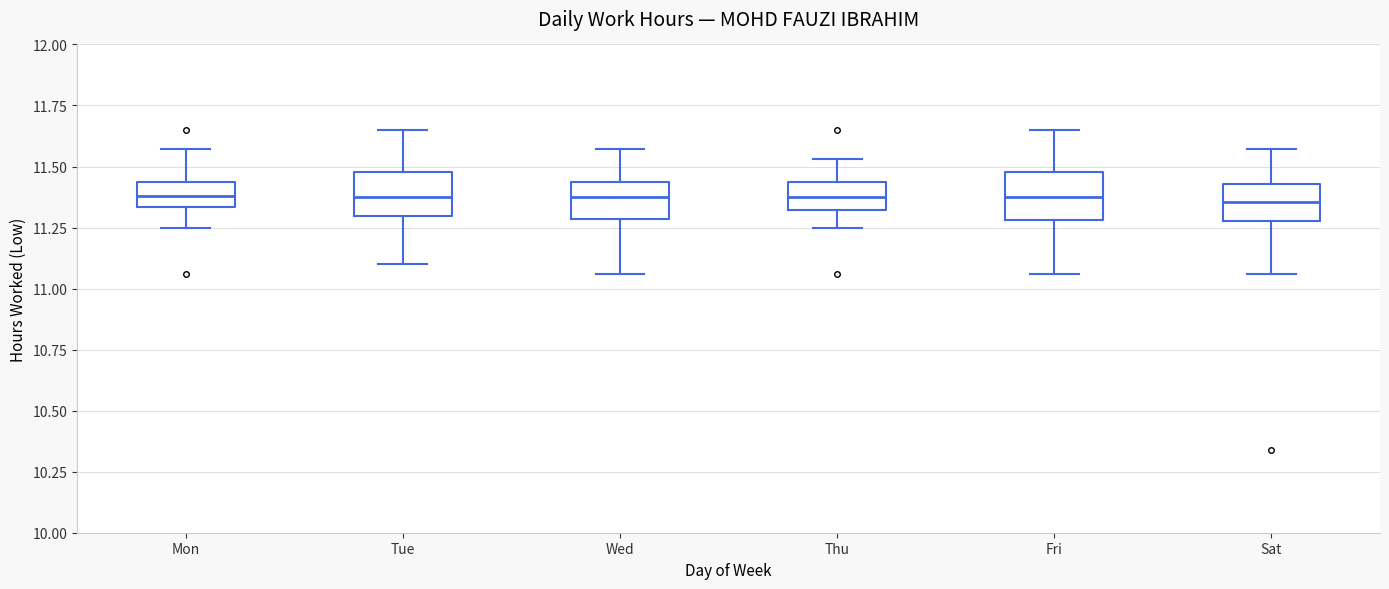

Reading left to right, read every box against the y-axis: the position of its median line, the range the box covers, and the ends of its whiskers. The values are not printed on the chart, so give them approximately, as read against the axis.

Mon: median 11.40, box 11.35 to 11.45, whiskers 11.25 to 11.55
Tue: median 11.40, box 11.30 to 11.50, whiskers 11.10 to 11.65
Wed: median 11.40, box 11.30 to 11.45, whiskers 11.05 to 11.55
Thu: median 11.40, box 11.30 to 11.45, whiskers 11.25 to 11.55
Fri: median 11.40, box 11.30 to 11.50, whiskers 11.05 to 11.65
Sat: median 11.35, box 11.30 to 11.45, whiskers 11.05 to 11.55